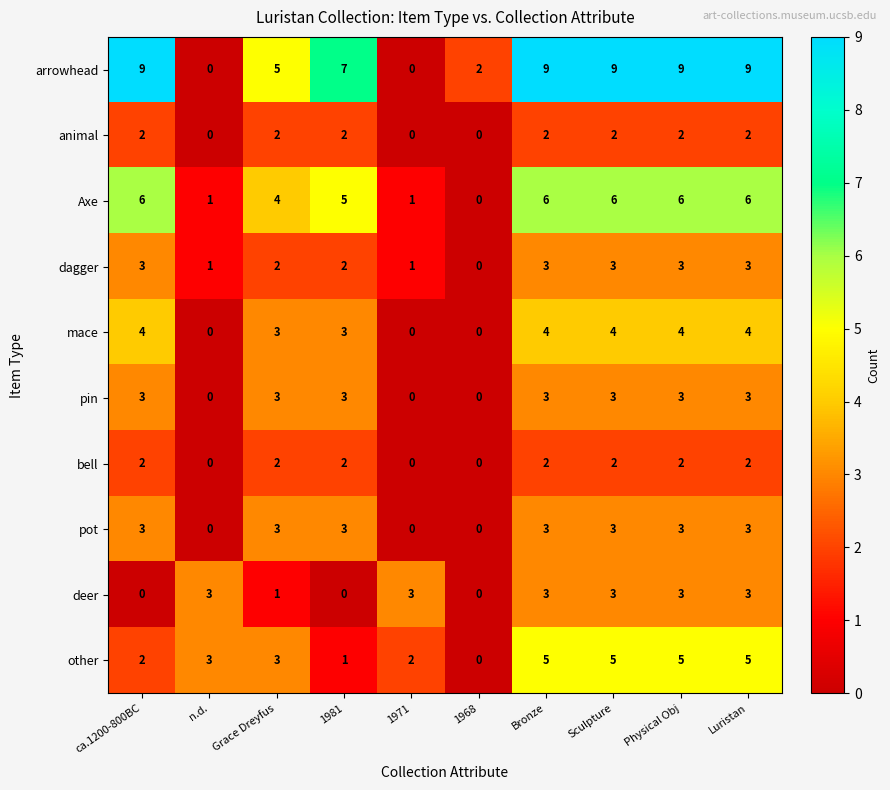

What is the greatest value displayed?

9